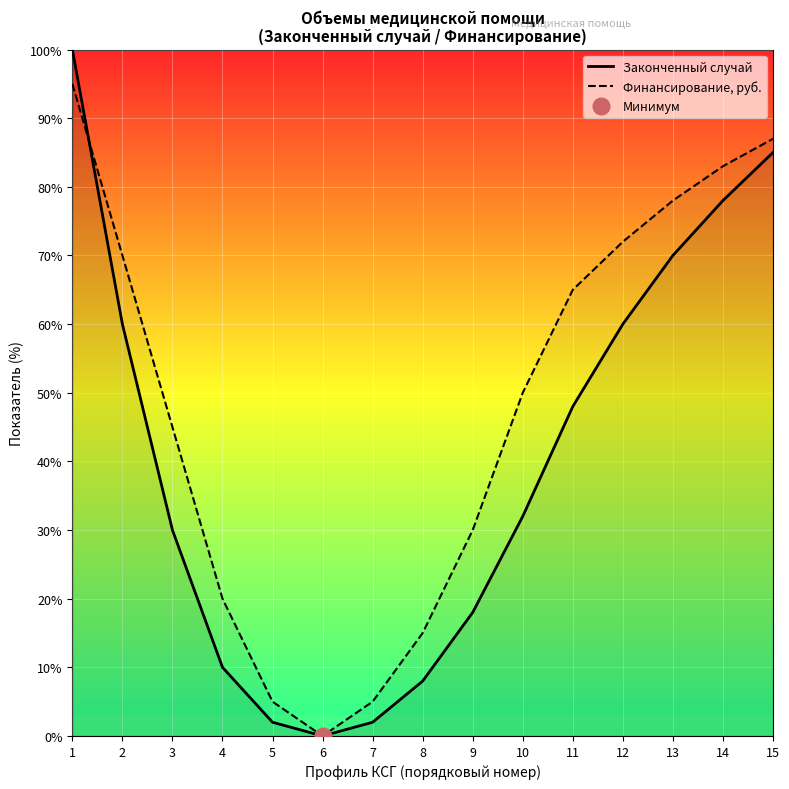

At which label is Законченный случай closest to 50?

11